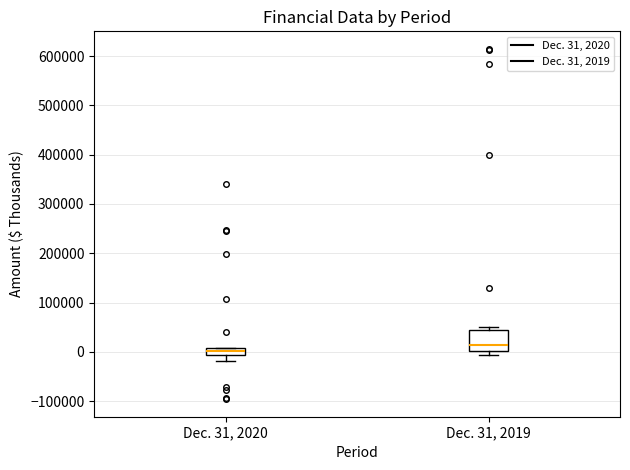

Which box has the highest median line?

Dec. 31, 2019